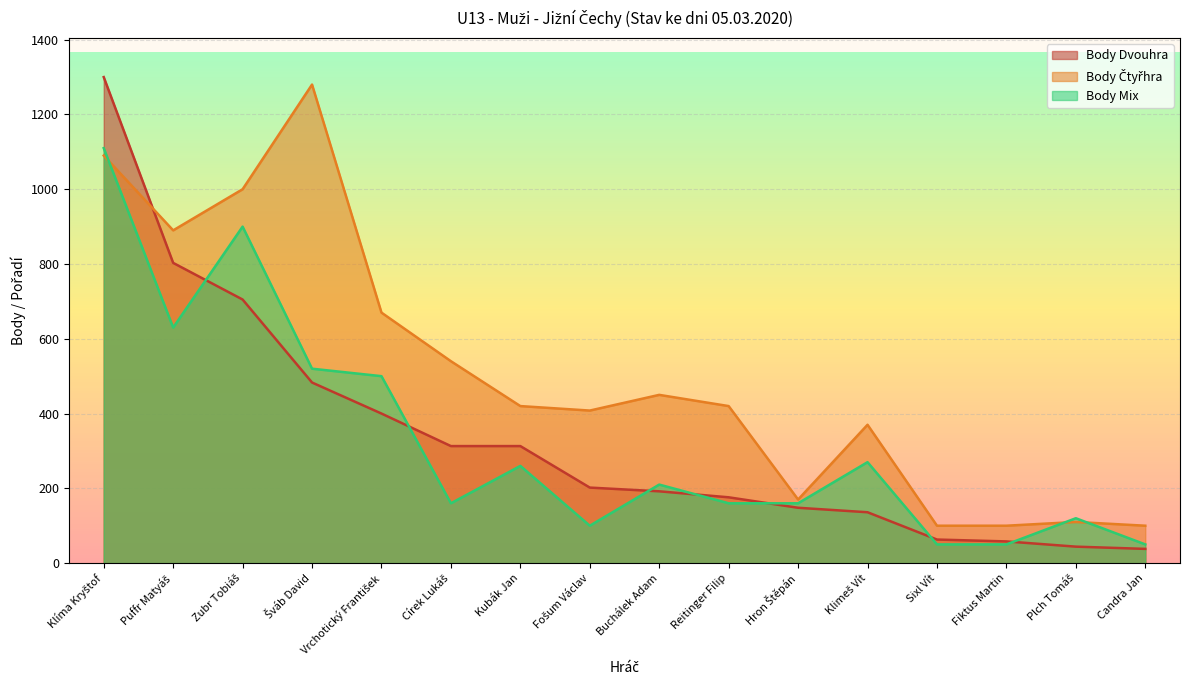

What is the label of the 9th point from the right?

Fošum Václav